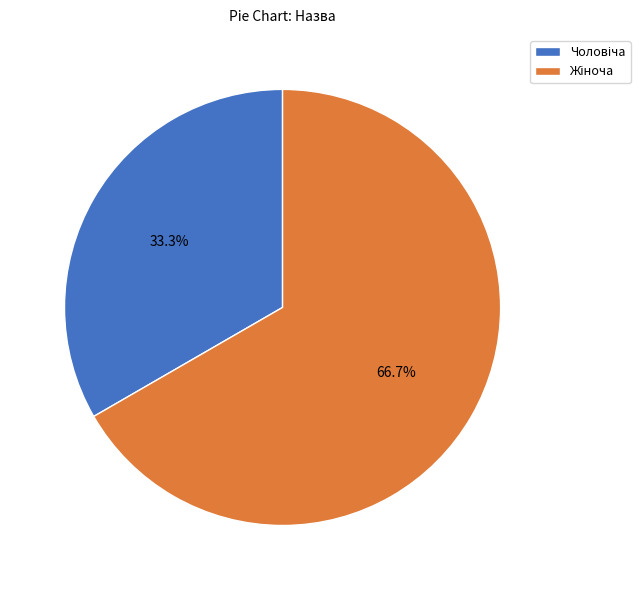

Is there any slice that represents more than half of the pie?

Yes